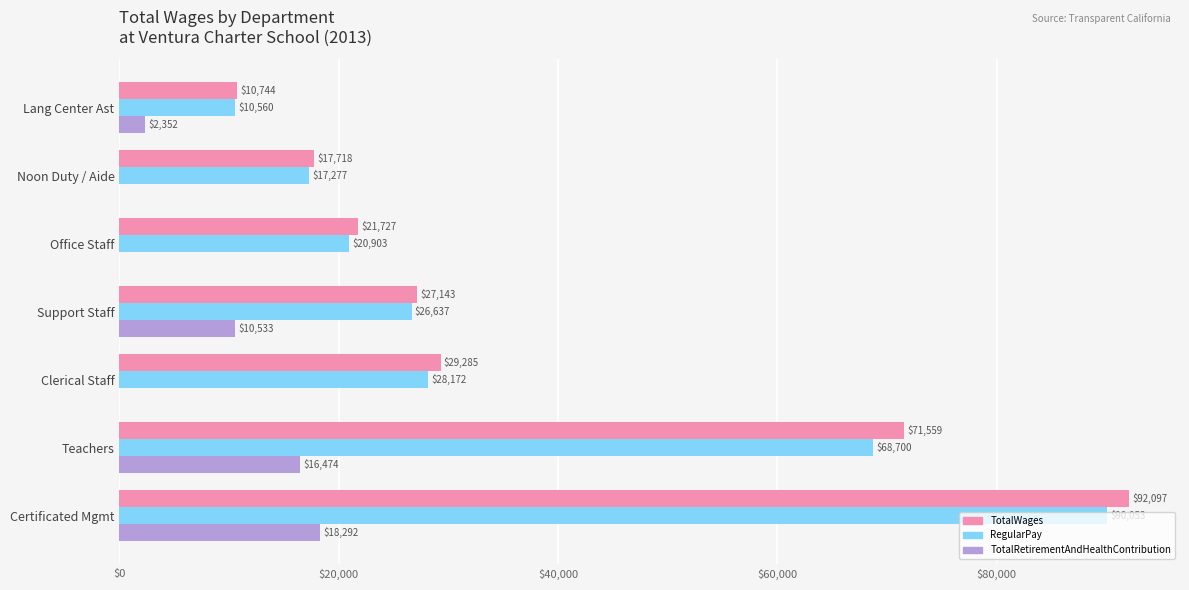

Read the TotalWages value at Support Staff.

27143